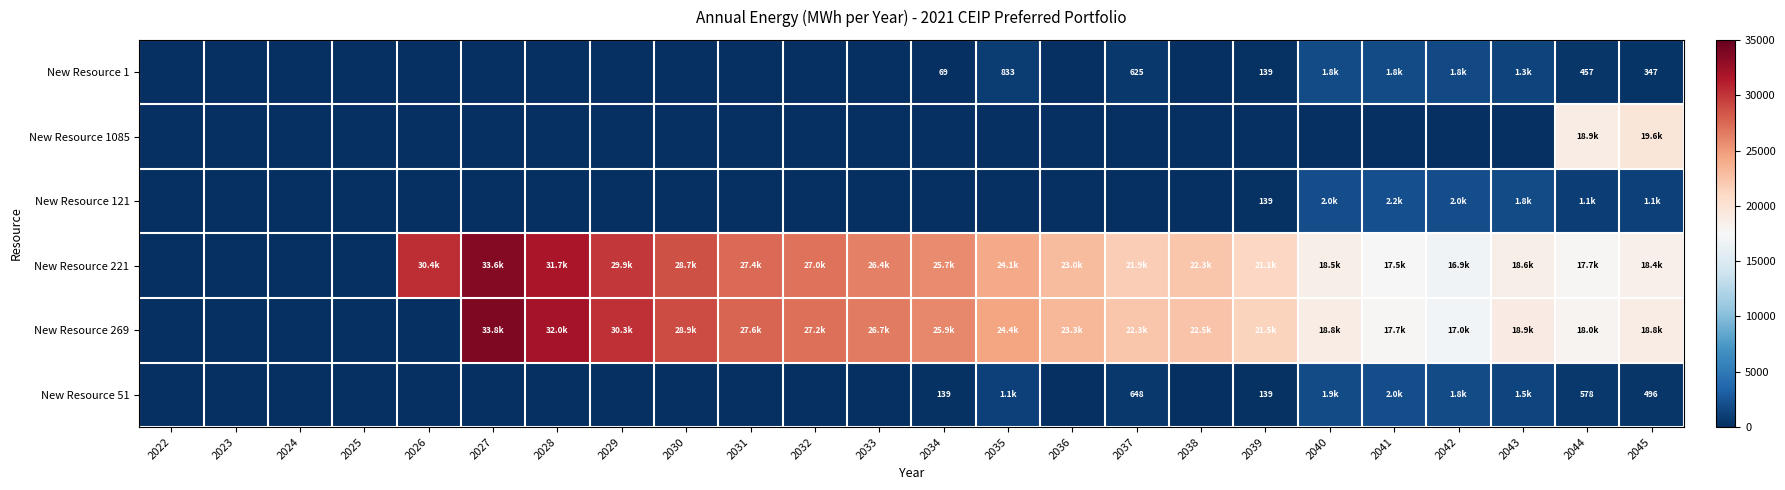

What is the difference between the New Resource 51 values at 2041 and 2035?

882.1